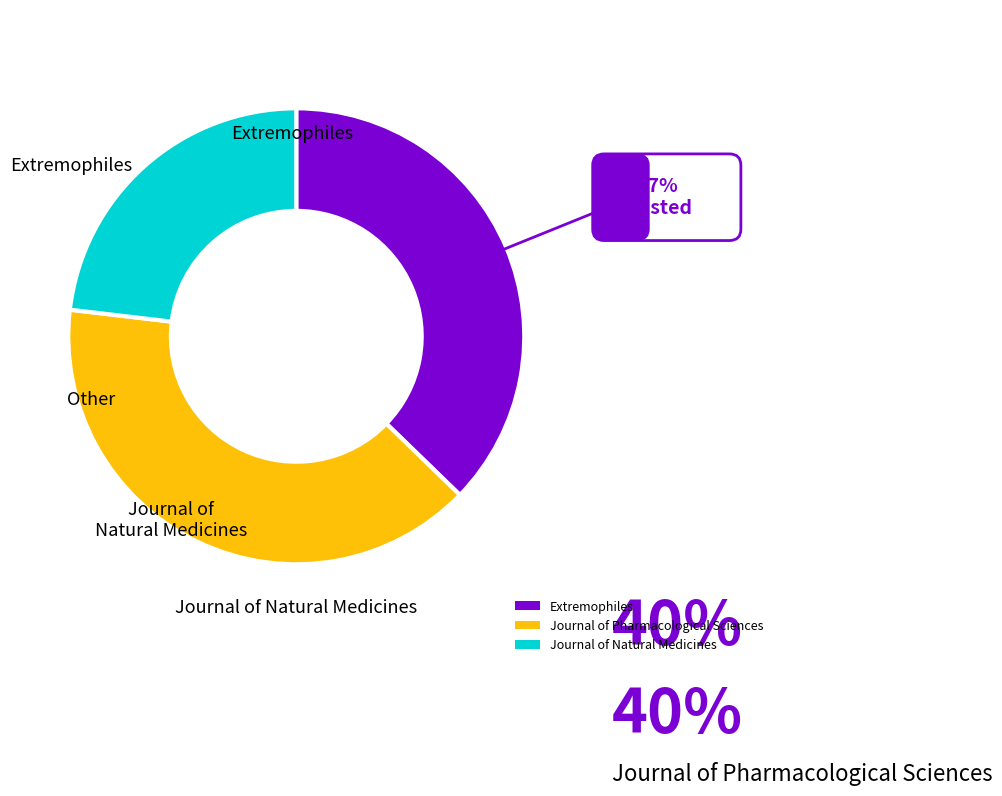

What is the smallest slice in the pie chart?

Journal of Natural Medicines